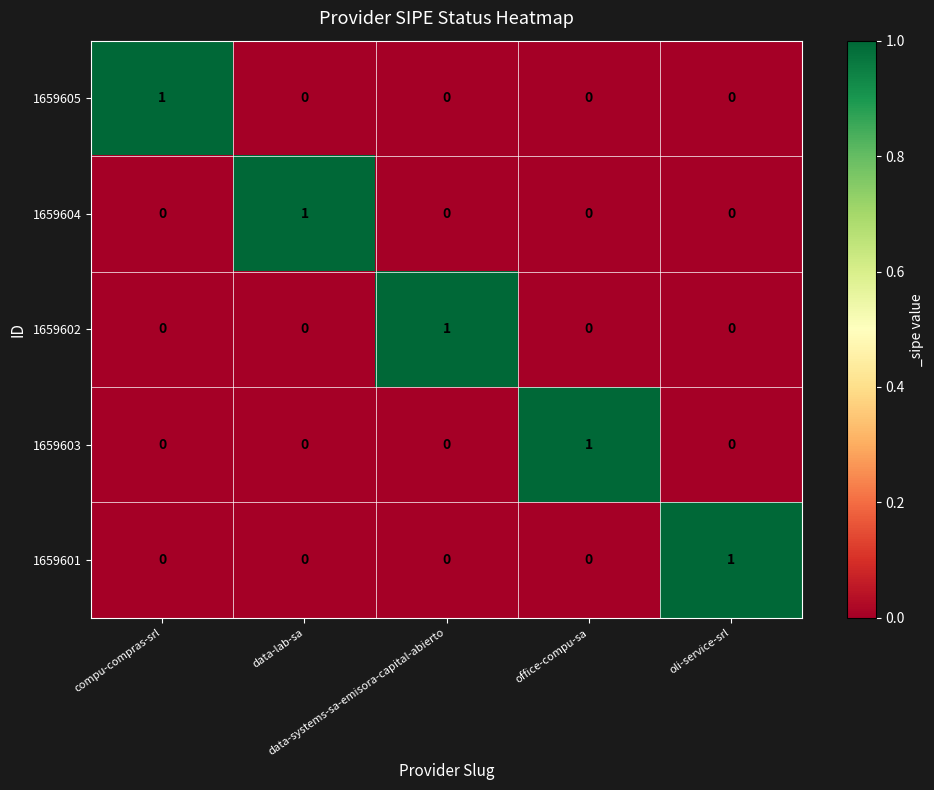

At how many categories does at least one series exceed 0?

5